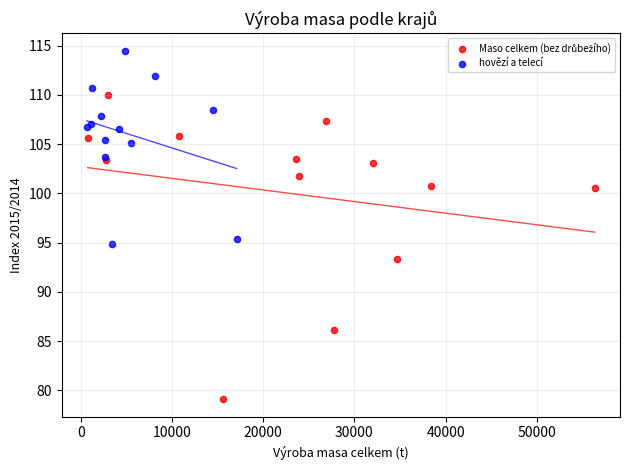

Which series reaches the maximum Y coordinate?

hovězí a telecí